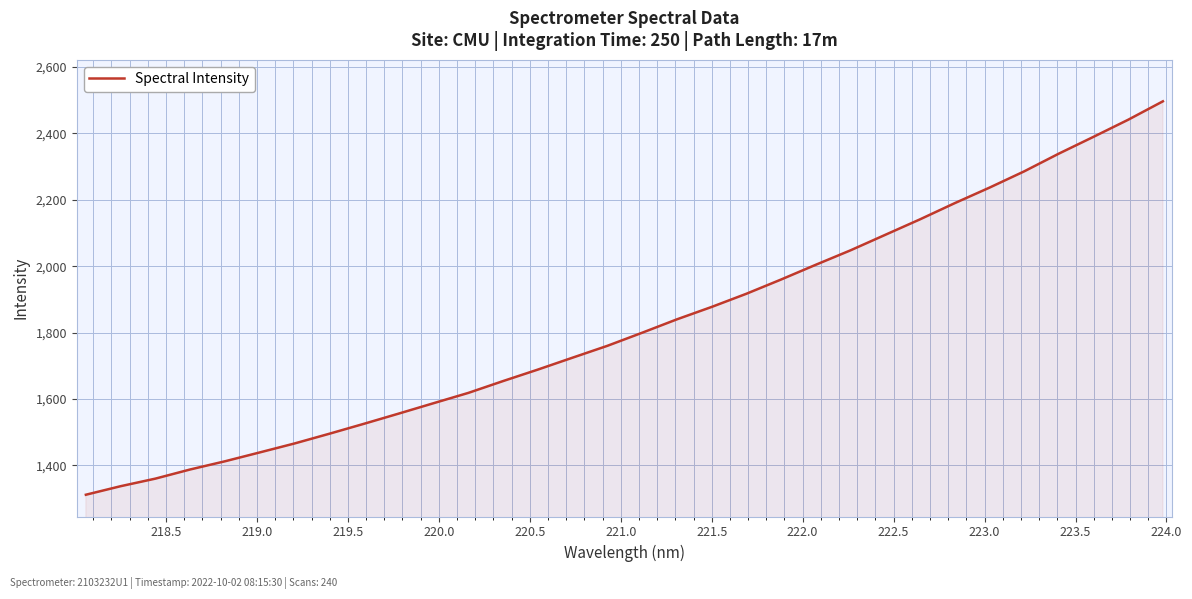

What is the difference between the maximum and minimum values?

1185.2